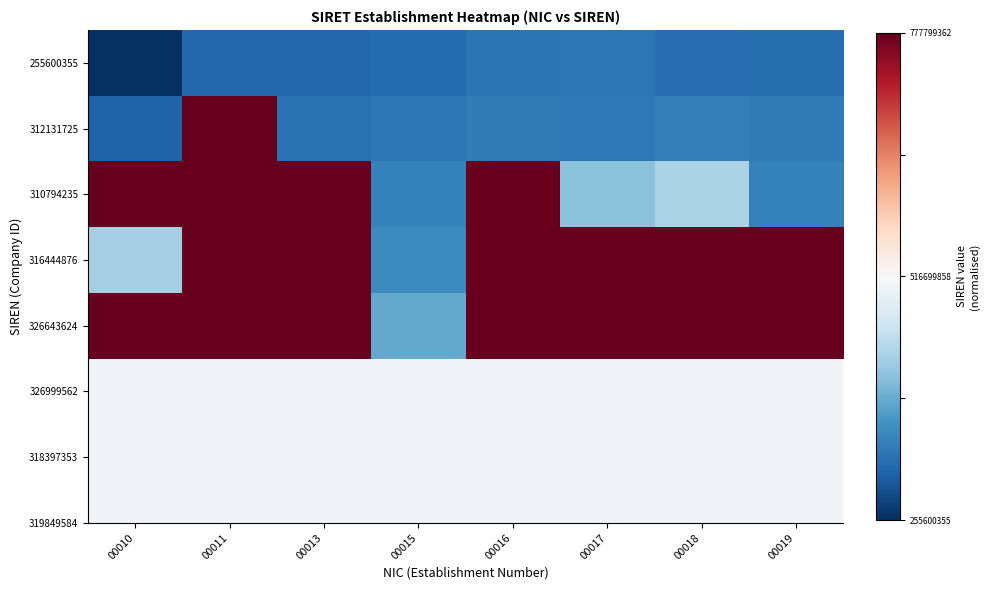

Which label corresponds to the smallest value in the chart?

00010